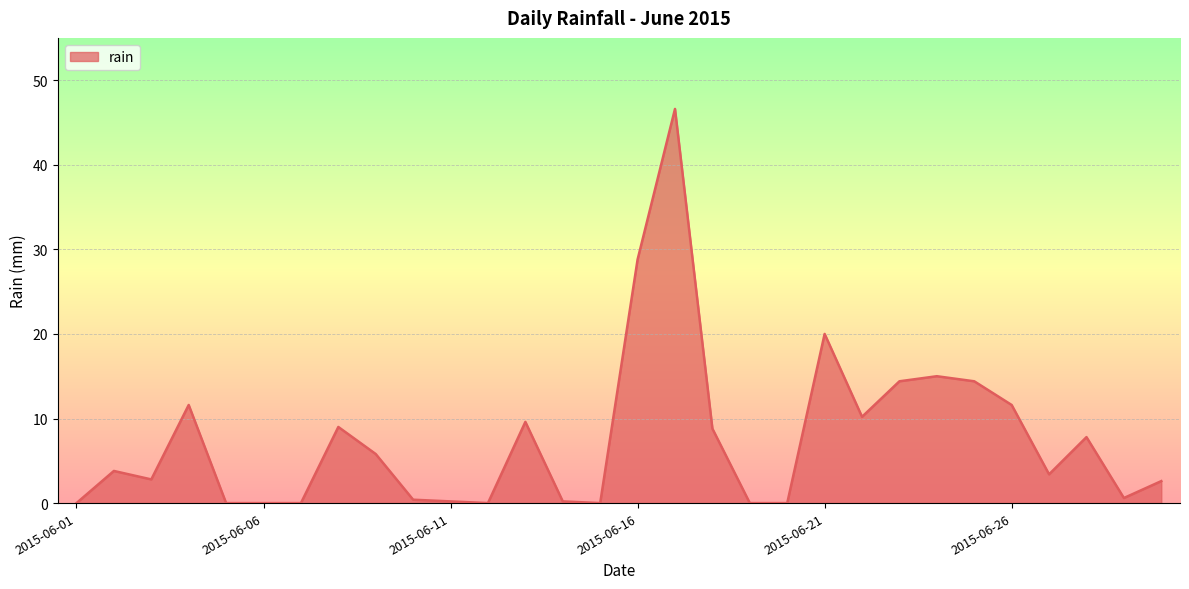

What is the greatest value displayed?

46.6